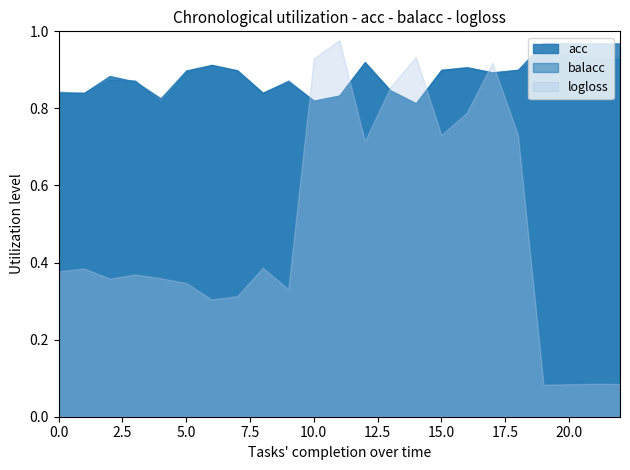

True or false: the data has more than 2 interior local peaks.

True